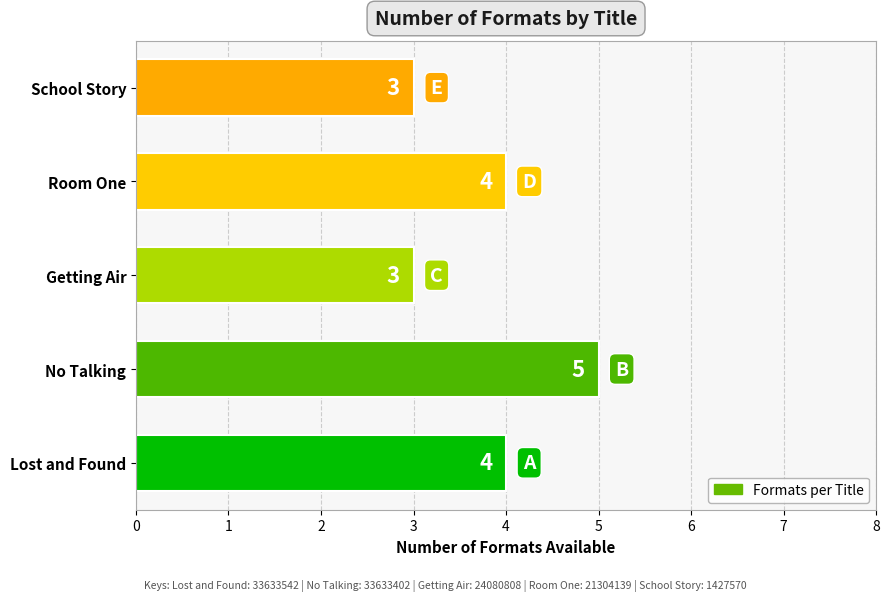

Is it true that the value at No Talking is 5?

True